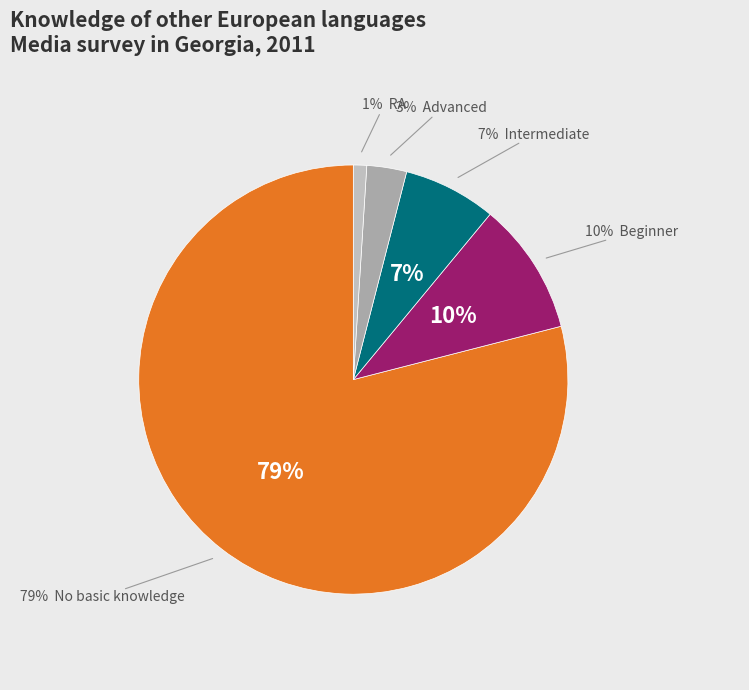

What portion of the pie excludes No basic knowledge?

21.0%